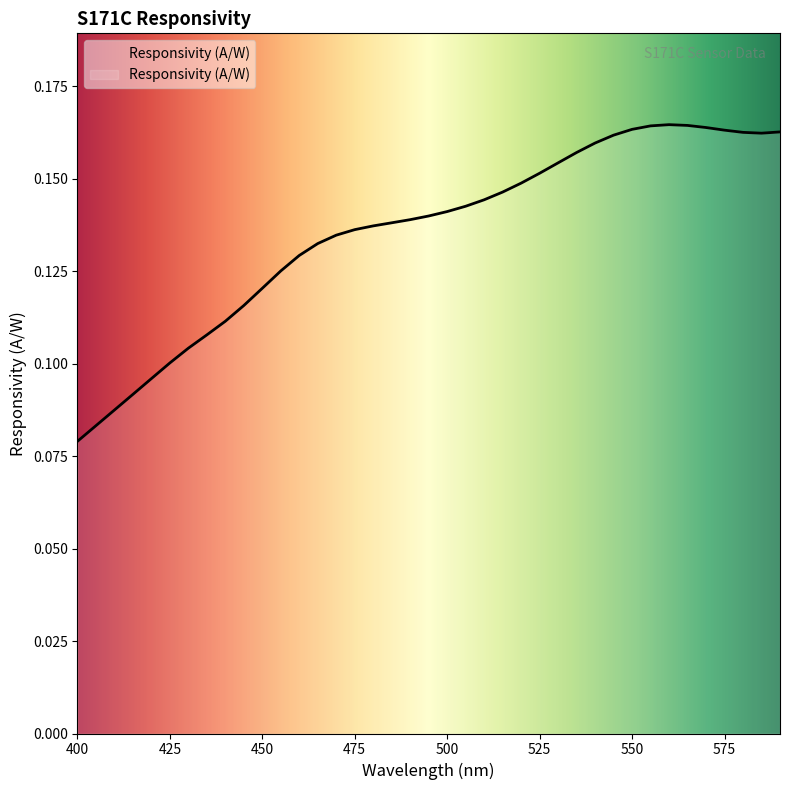

What is the difference between the maximum and second lowest values?

0.1